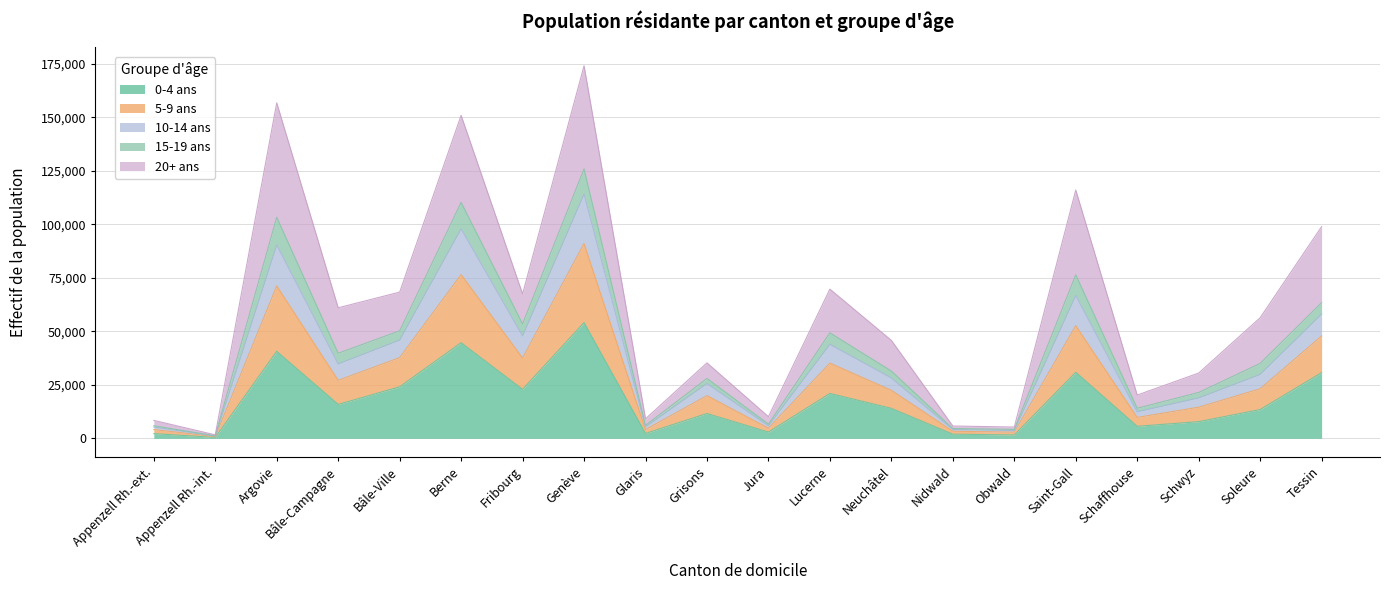

What is the total value across all series at Tessin?

98915